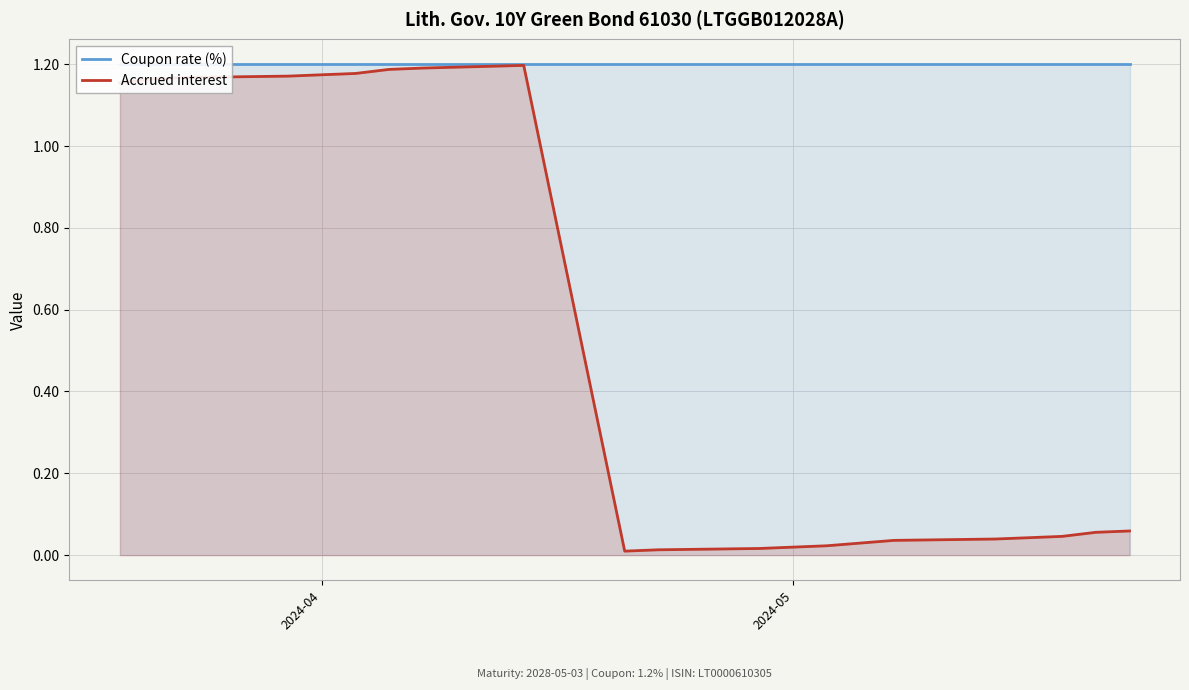

Which series has the largest total across all categories?

Coupon rate (%)